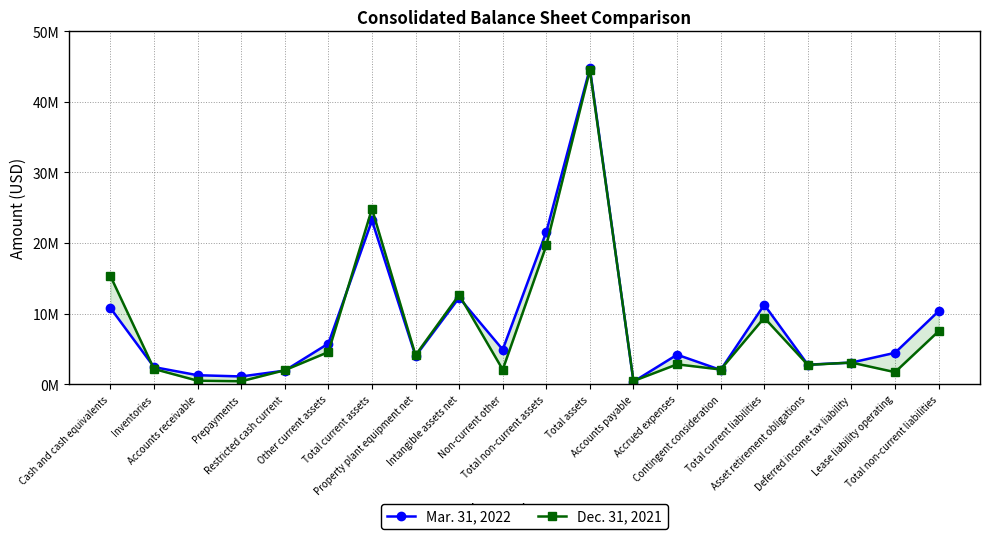

The value of Dec. 31, 2021 at Contingent consideration is 3578867. True or false?

False